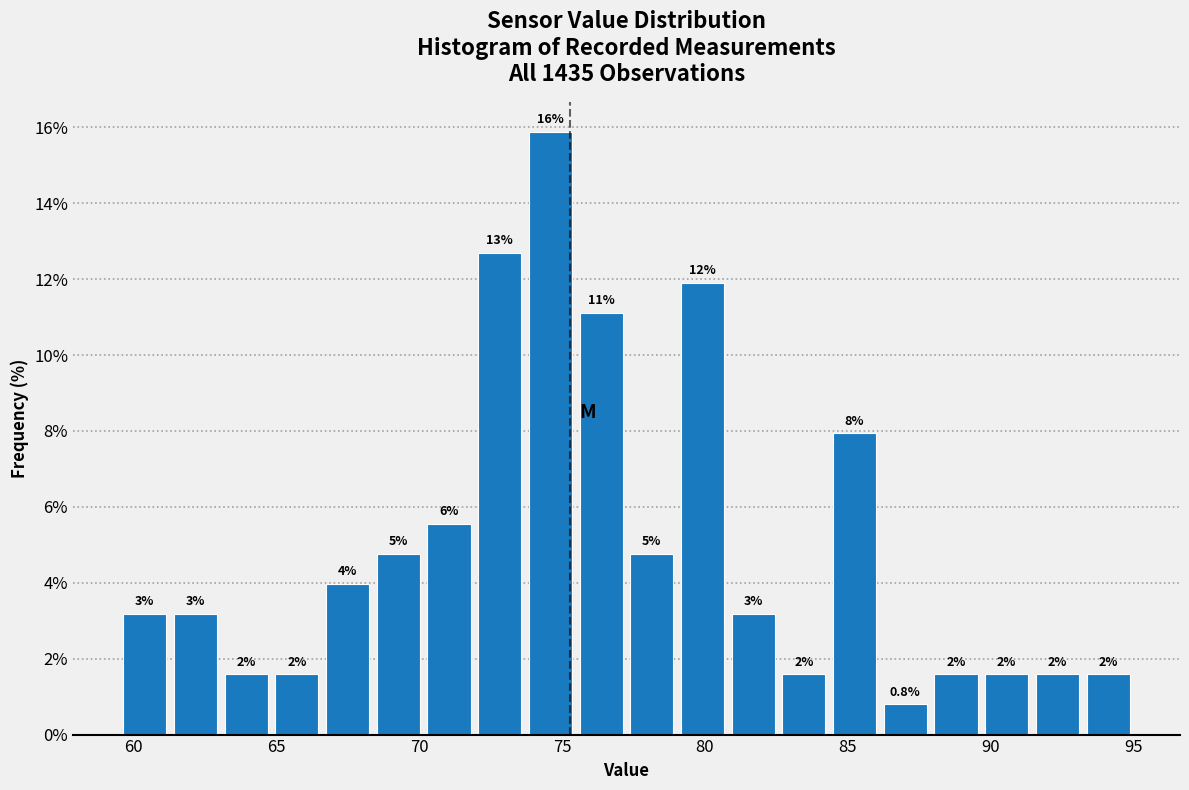

Read against the x-axis, roughly where is the centre of the tallest bar?

74.5